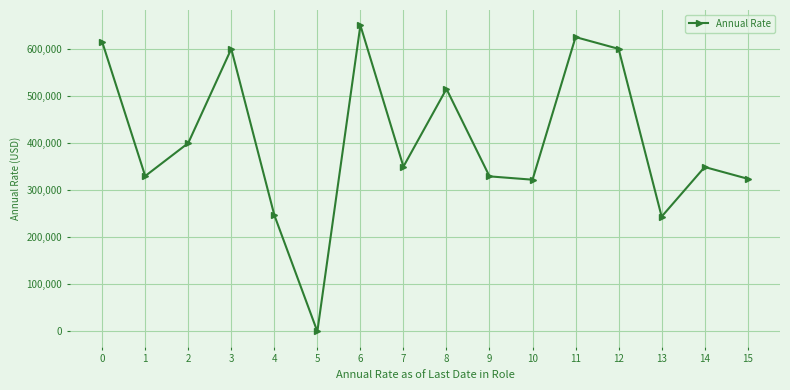

True or false: the data shows 324225.0 at 15.

True